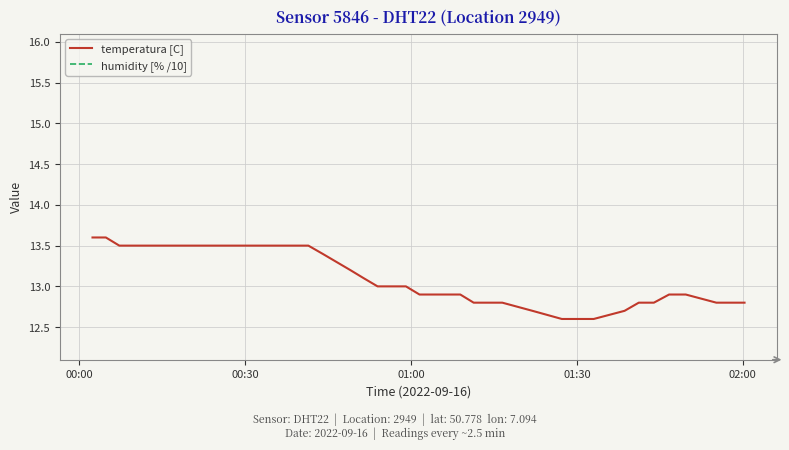

The value of humidity [% /10] at 22 is 4.5. True or false?

False